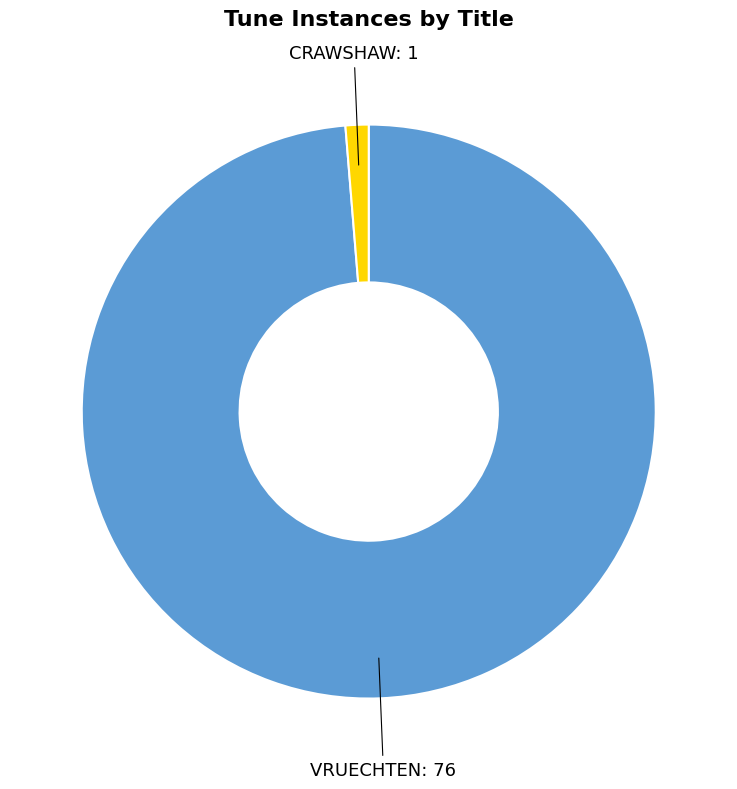

How many slices are in this pie chart?

2